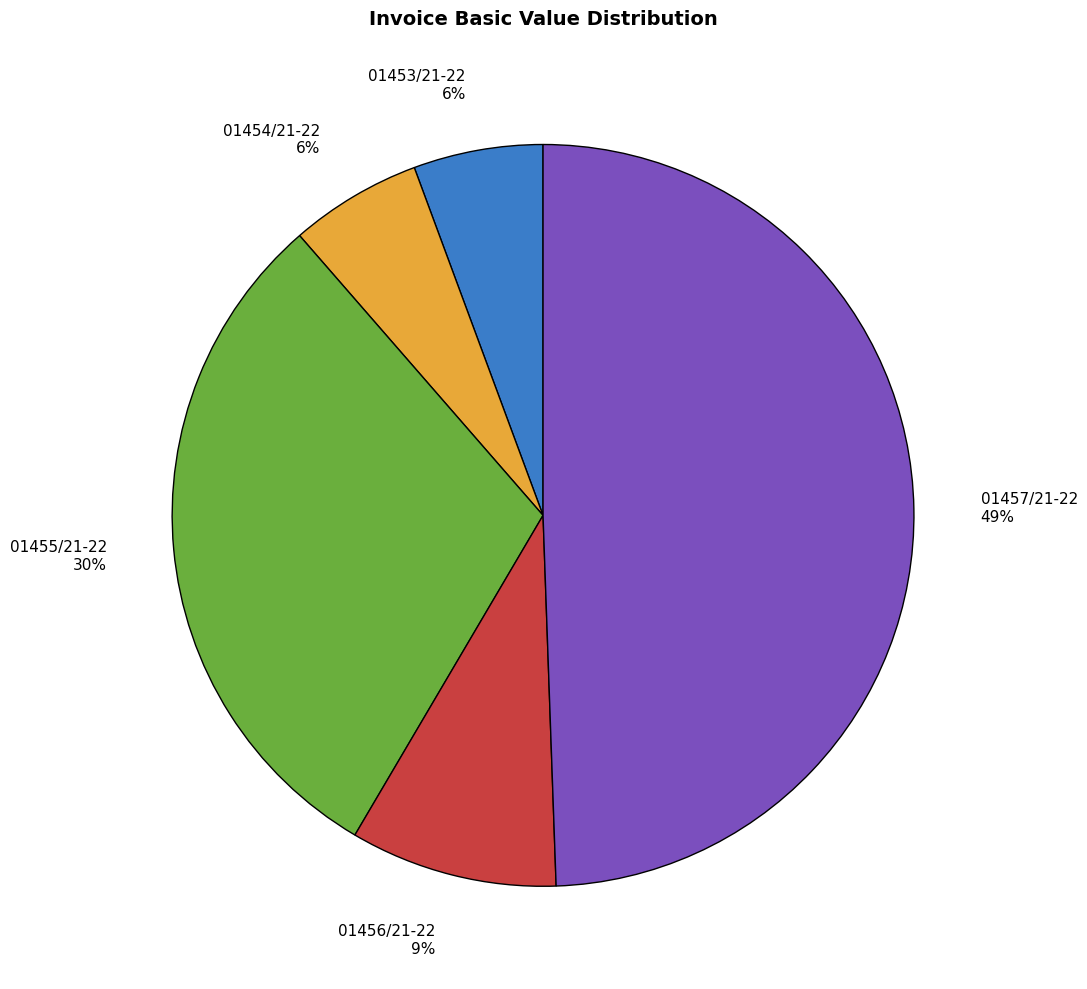

What is the ratio of the value at 01455/21-22 30% to the value at 01457/21-22 49%?

0.6